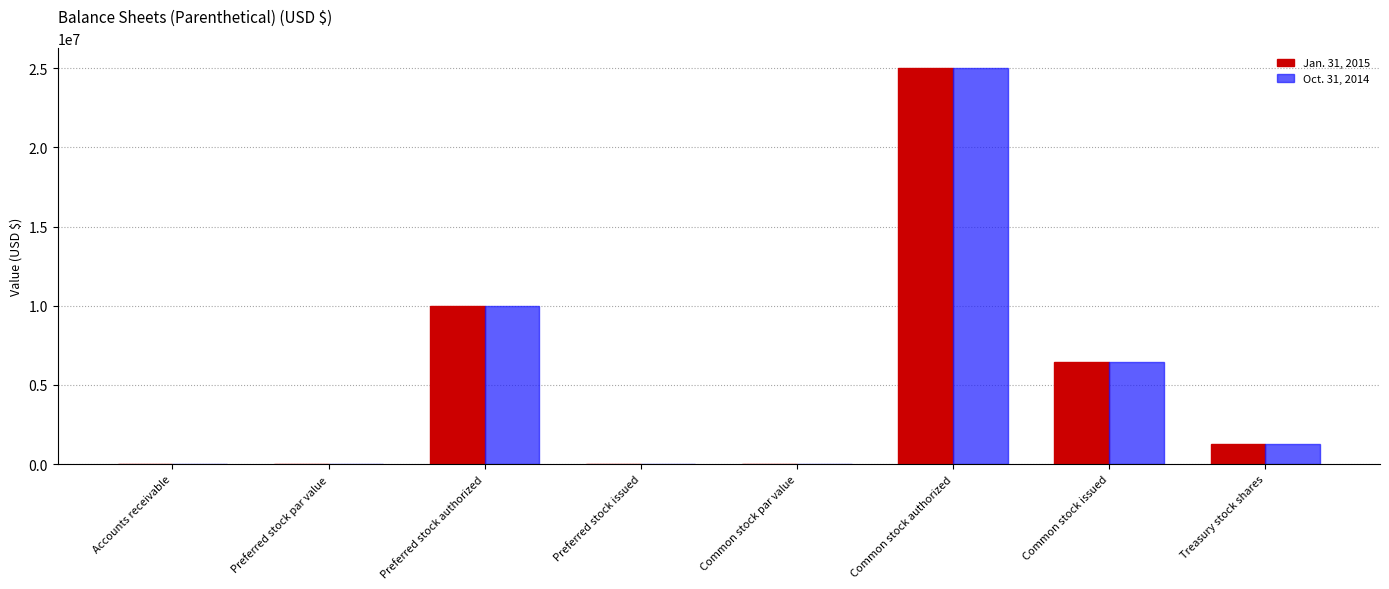

At which category is the sum across all series the highest?

Common stock authorized